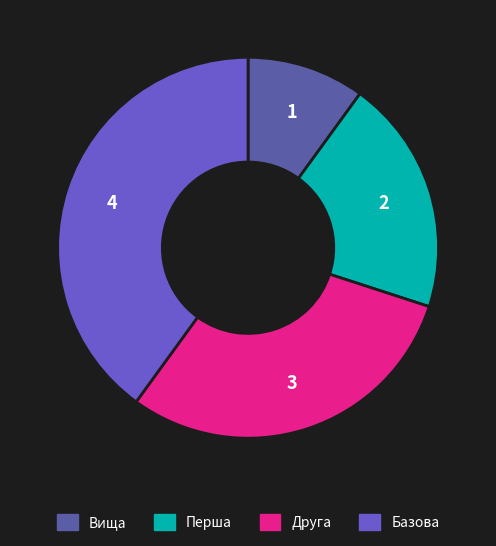

Is there a majority slice in this chart?

No